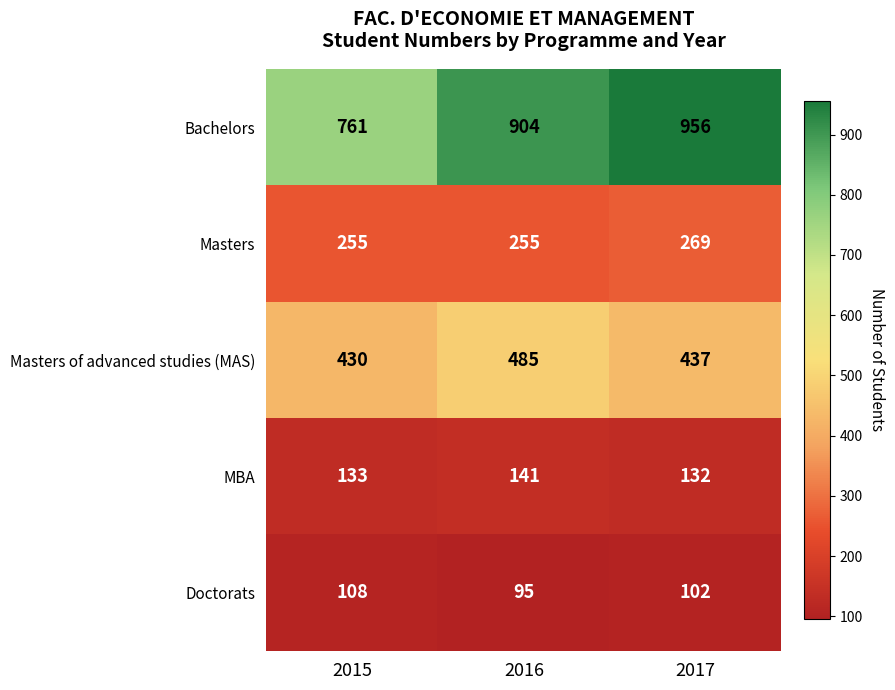

What is the average value of the Bachelors series?

874